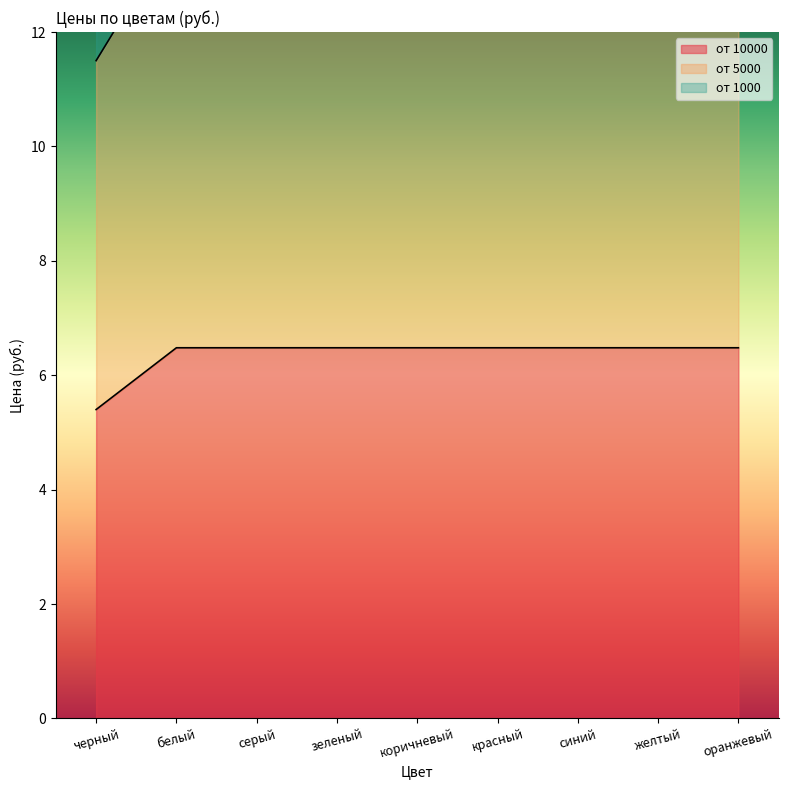

True or false: от 1000 has a value of 35.8 at серый.

False